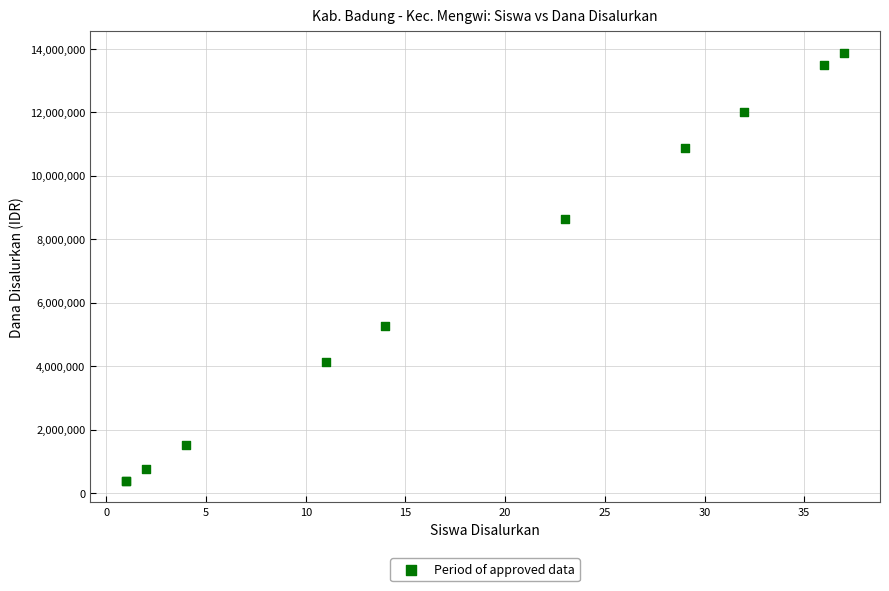

What Y value in the scatter plot is closest to 7125000?

8625000